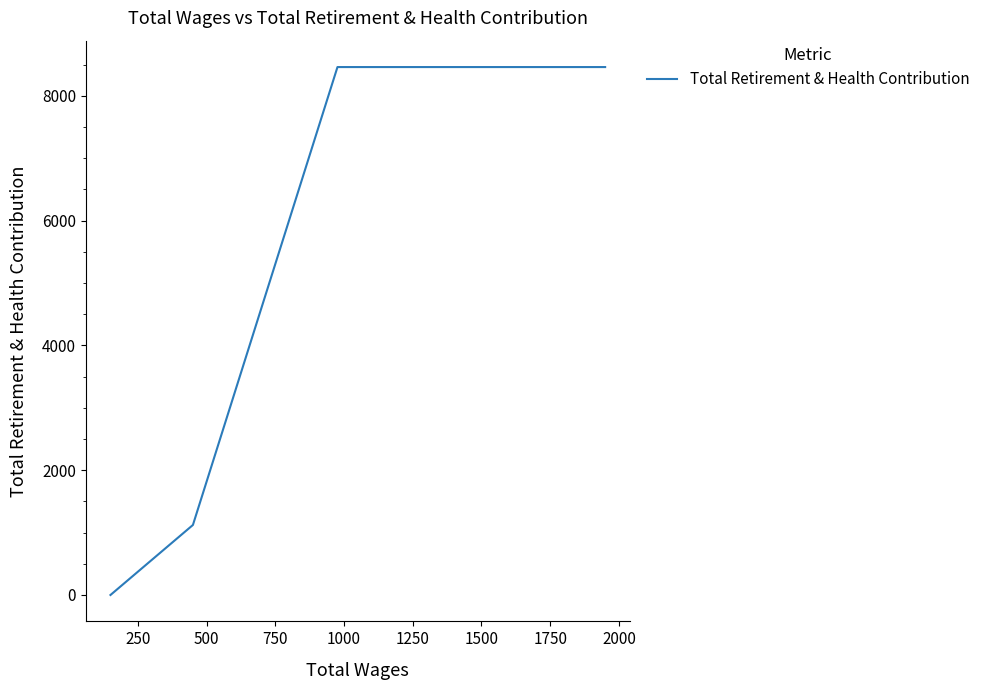

How many distinct data groups are displayed?

1